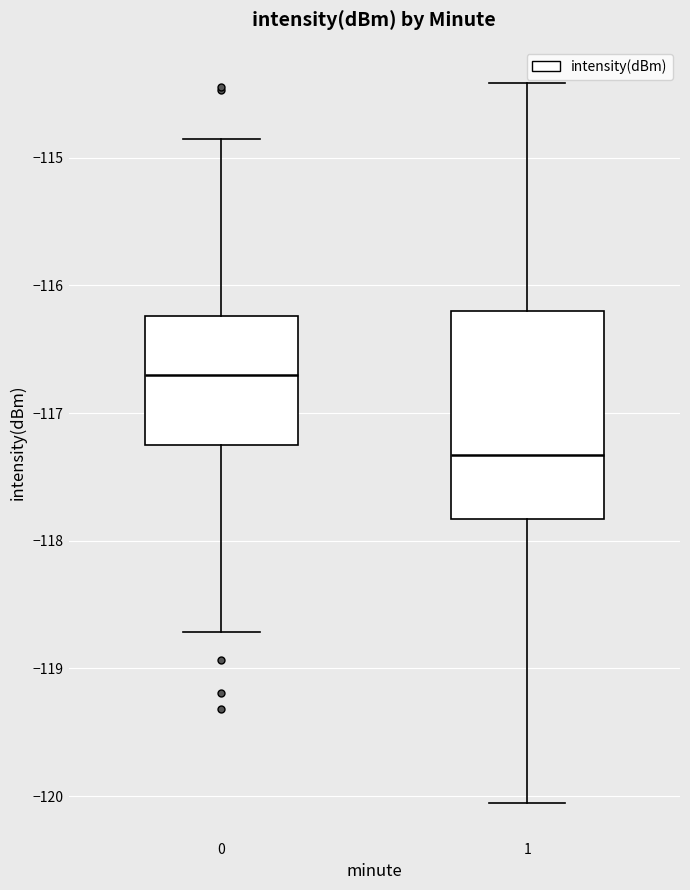

Reading left to right, transcribe this box plot: for each box, give where its median line is, the range the box spans, and where its two whiskers end, as read against the y-axis. The values are not printed on the chart, so give them approximately, as read against the axis.

0: median -116.7, box -117.3 to -116.2, whiskers -118.7 to -114.9
1: median -117.3, box -117.8 to -116.2, whiskers -120.1 to -114.4